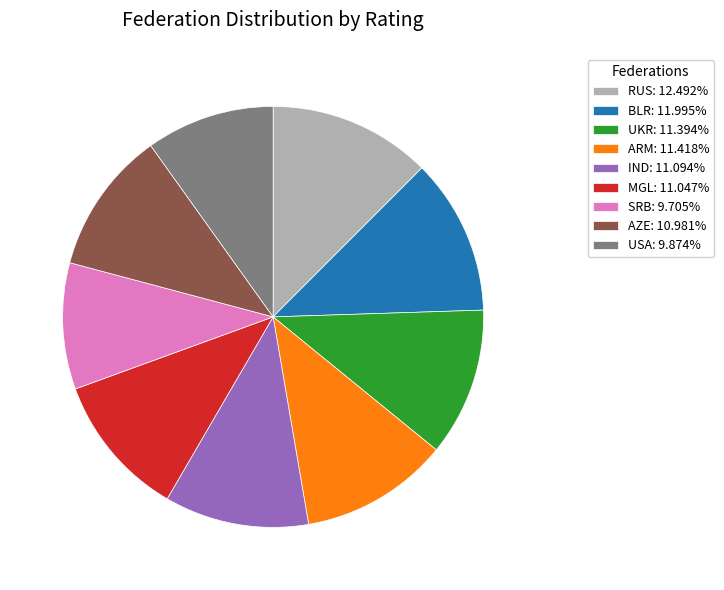

Approximately how many times larger is the value at AZE: 10.981% compared to BLR: 11.995%?

0.9